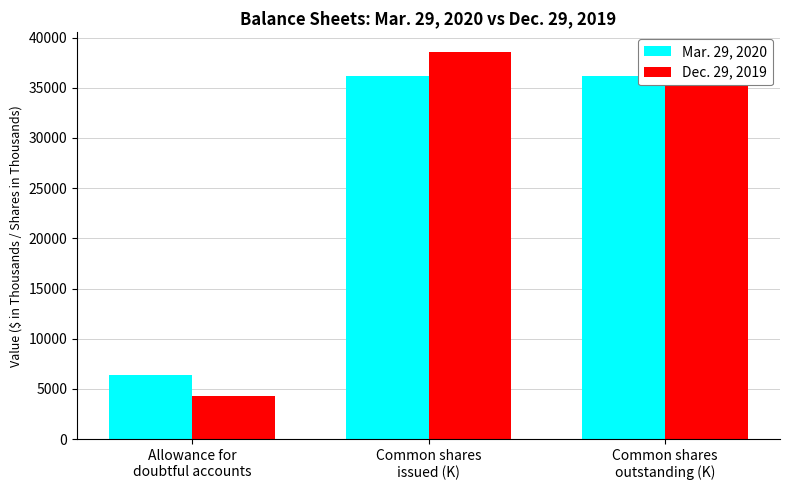

Is it true that Dec. 29, 2019 equals 62346 at Common shares
outstanding (K)?

False